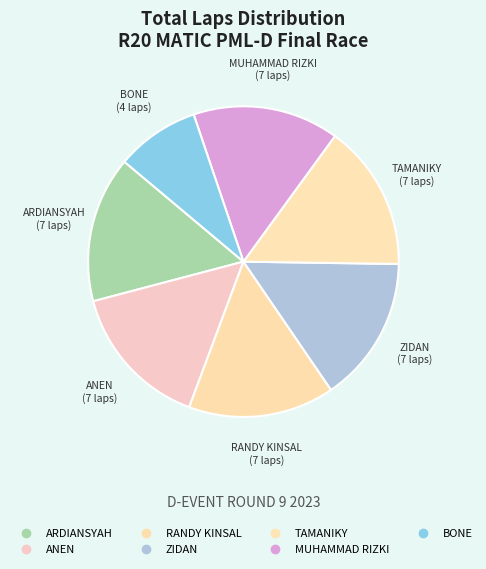

How many slices are in this pie chart?

7